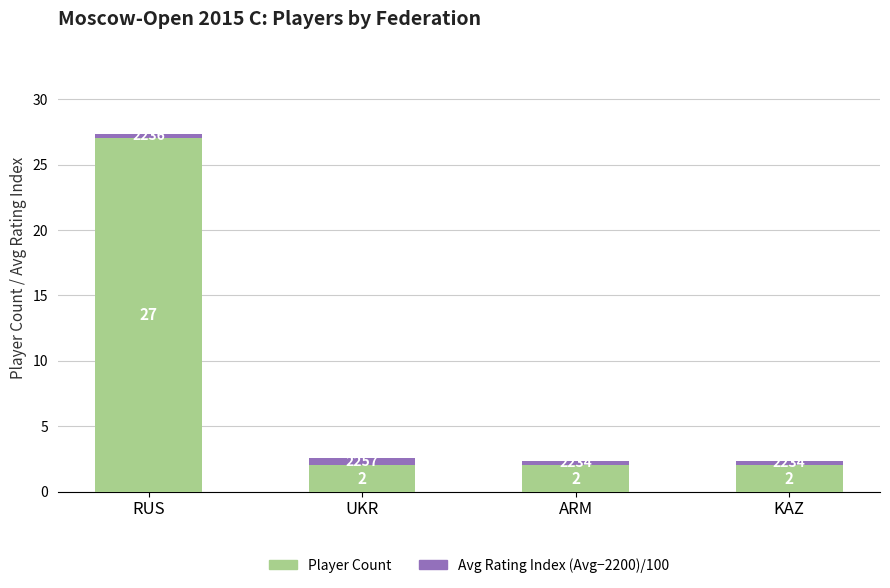

At which category is the sum across all series the highest?

RUS